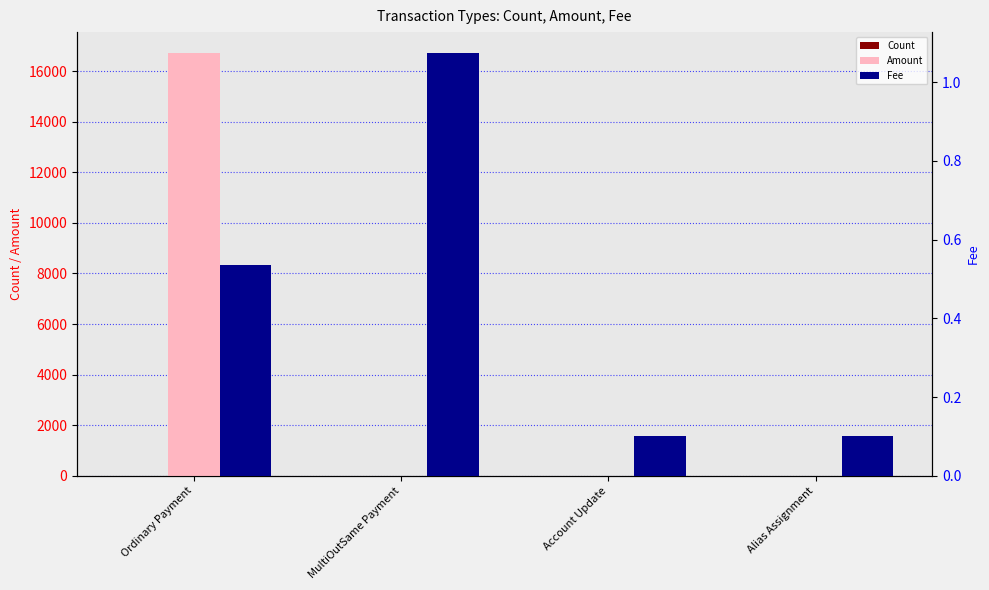

Read the Amount value at Ordinary Payment.

16704.0